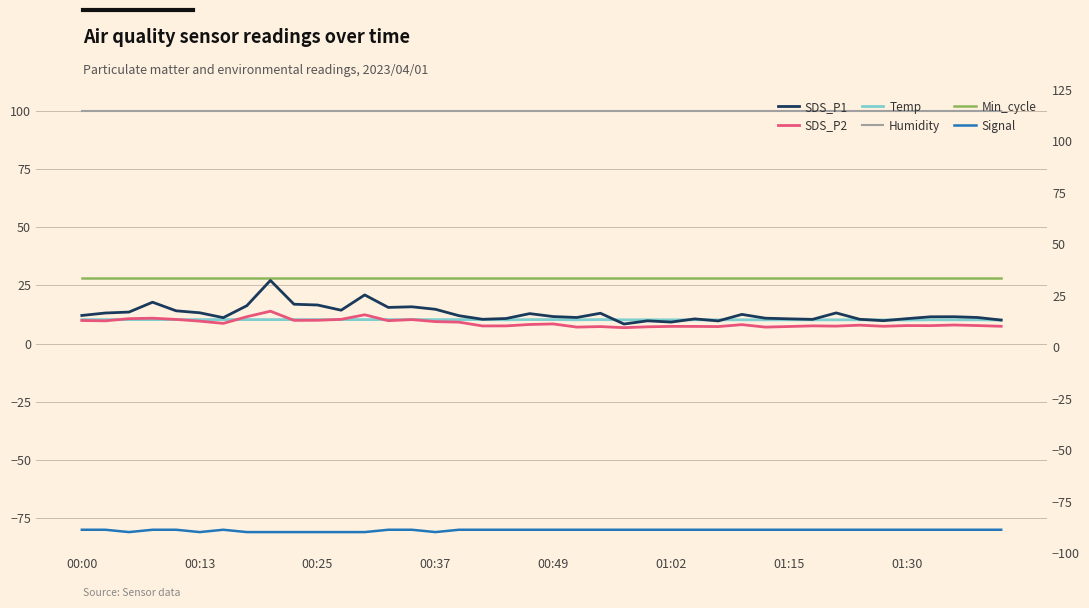

List the labels in order of SDS_P1 value, smallest first.

23, 25, 27, 24, 34, 39, 31, 17, 33, 26, 30, 35, 18, 29, 01:15, 21, 38, 36, 37, 20, 16, 00:00, 28, 19, 22, 00:13, 32, 01:02, 00:25, 00:49, 11, 15, 13, 14, 01:30, 10, 9, 00:37, 12, 8